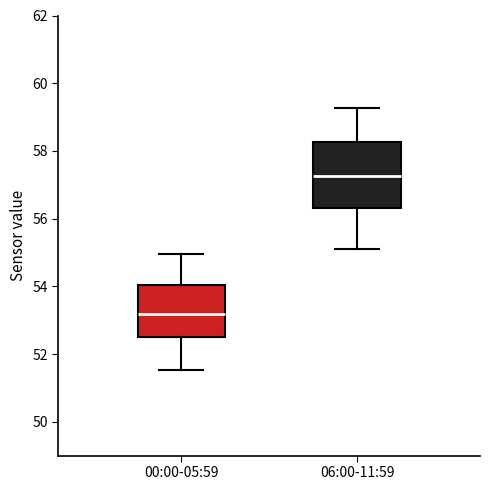

Reading left to right, transcribe this box plot: for each box, give where its median line is, the range the box spans, and where its two whiskers end, as read against the y-axis. The values are not printed on the chart, so give them approximately, as read against the axis.

00:00-05:59: median 53.2, box 52.6 to 54.0, whiskers 51.6 to 55.0
06:00-11:59: median 57.2, box 56.4 to 58.2, whiskers 55.2 to 59.2